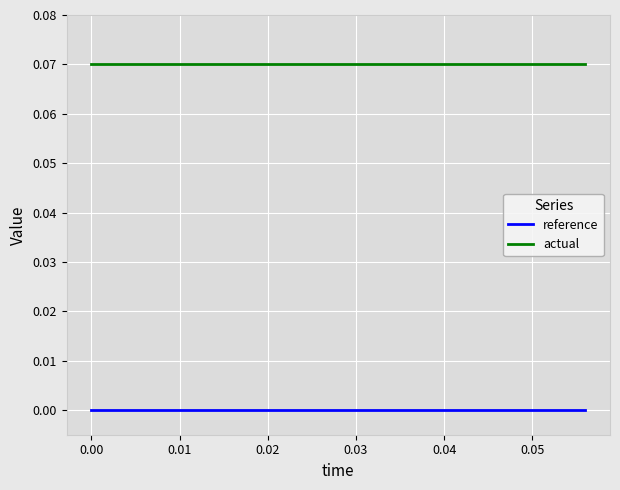

List the series in order of their peak value, lowest first.

reference, actual